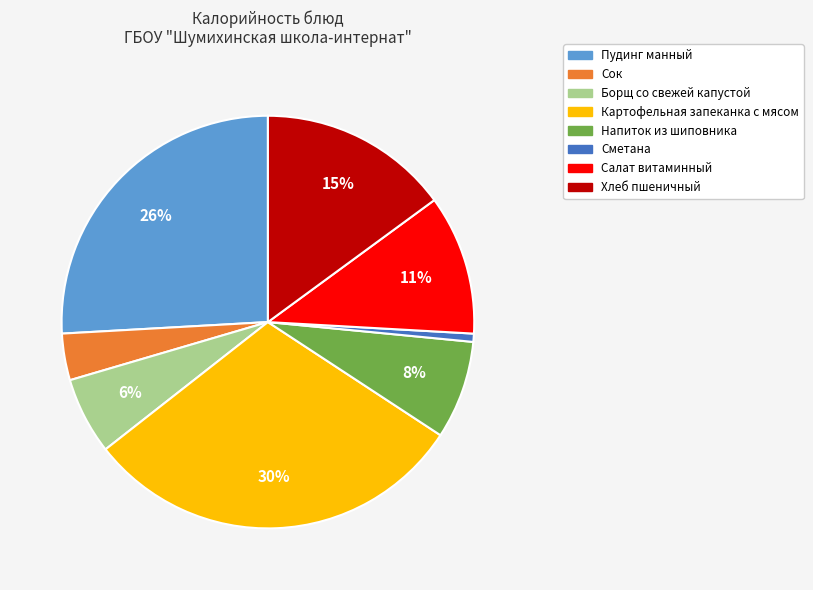

Combined, do Напиток из шиповника and Борщ со свежей капустой account for over 50%?

No